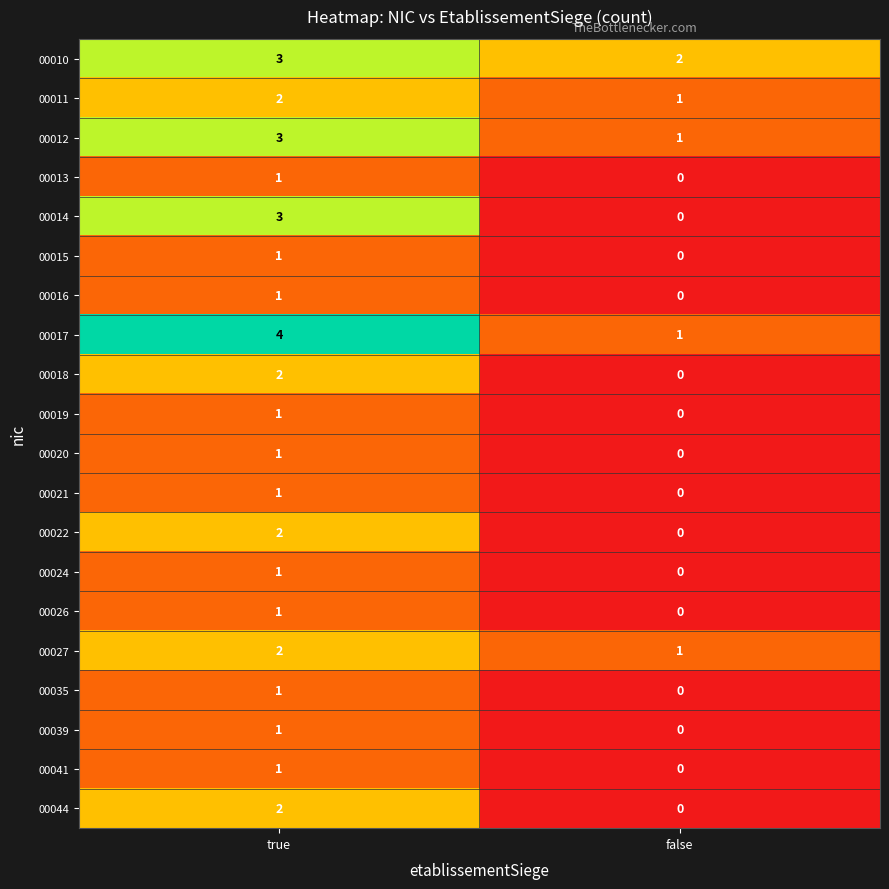

At which label is 00027 closest to 1?

false